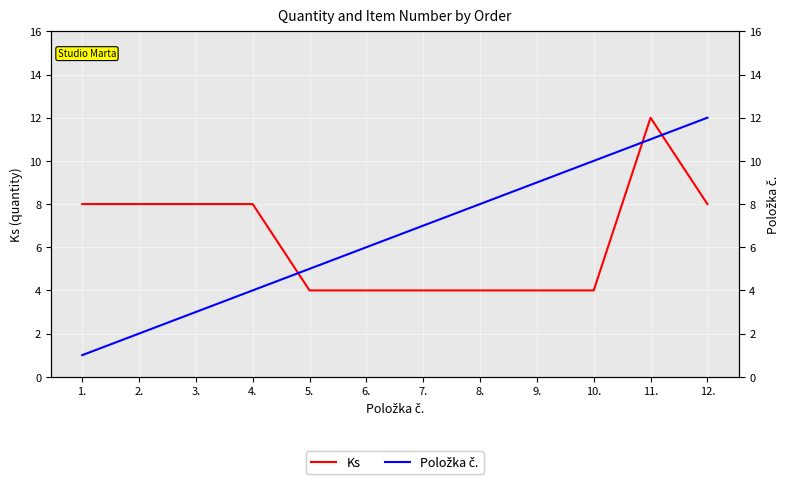

What is the label of the 3rd point from the left?

3.